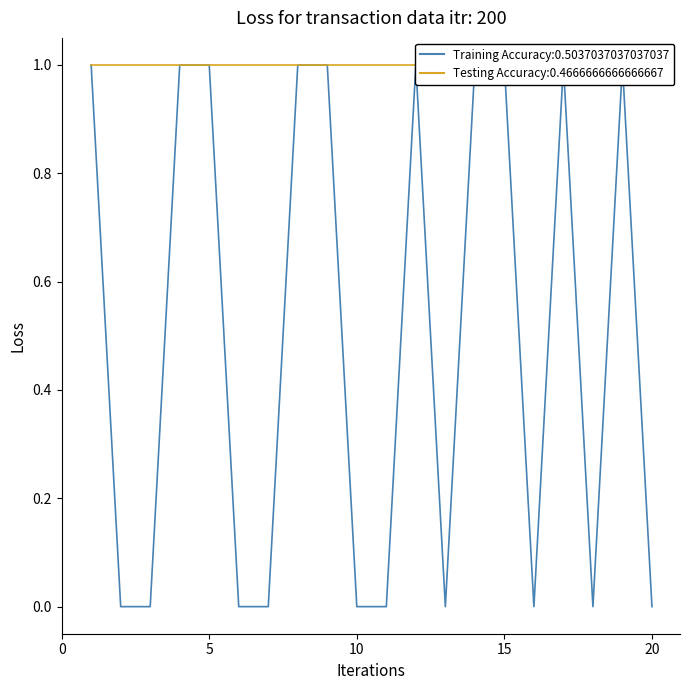

True or false: io_index and valid_mainchain cross at least once.

False